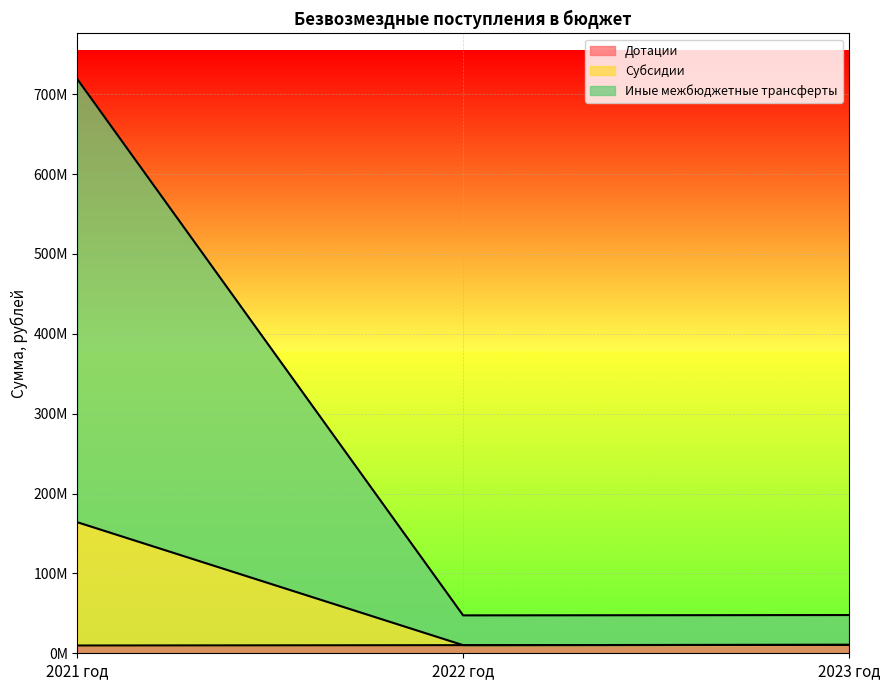

Is it true that Субсидии equals 10808718.7 at 2022 год?

False